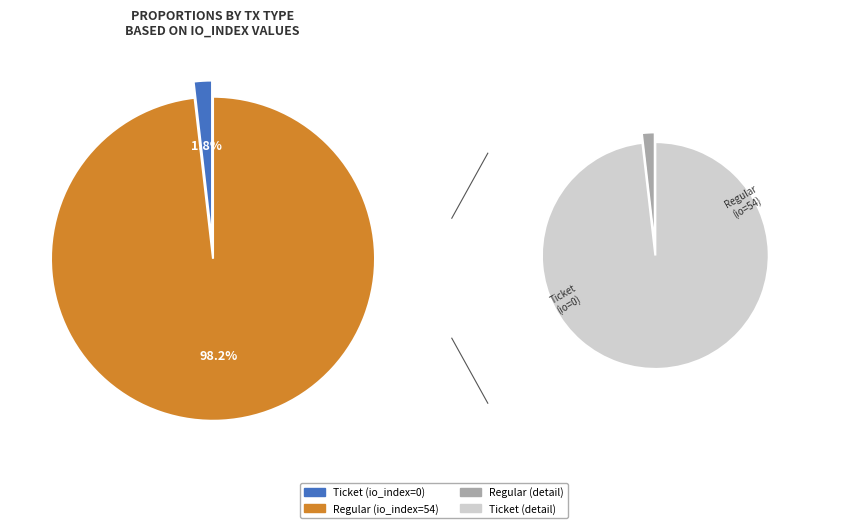

What is the largest slice in the pie chart?

Regular